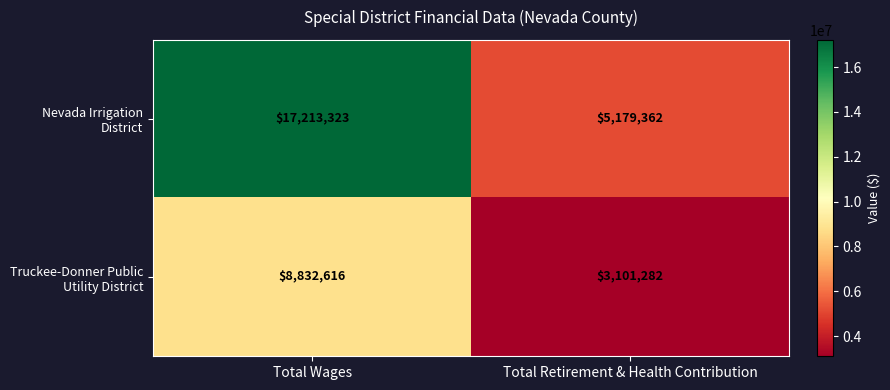

At which category does the chart reach its minimum across all series?

Total Retirement & Health Contribution